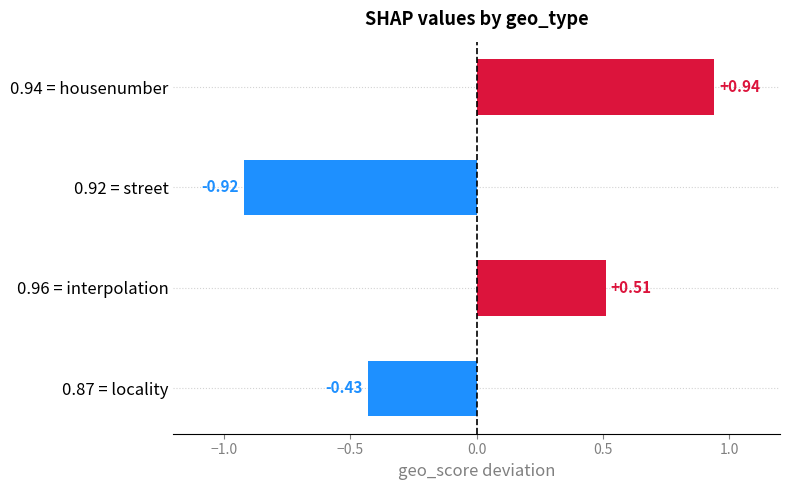

What is the difference between the maximum and minimum values?

1.9